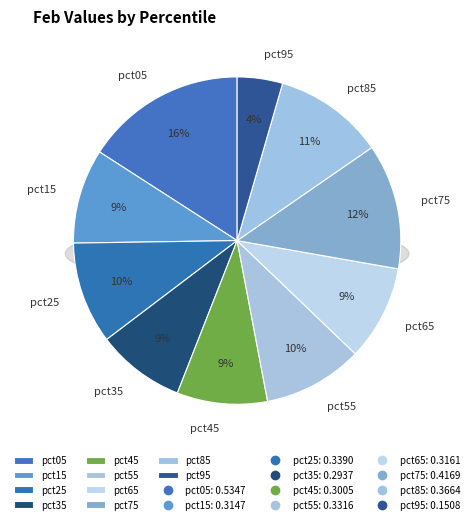

Which category has the smallest portion of the pie?

pct95